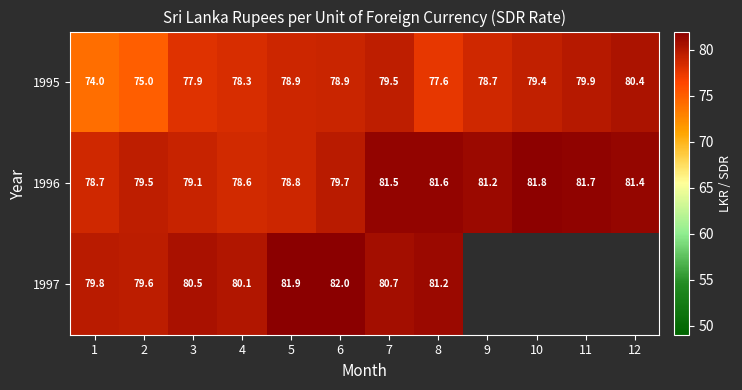

Is it true that 1996 equals 128.2 at 6?

False